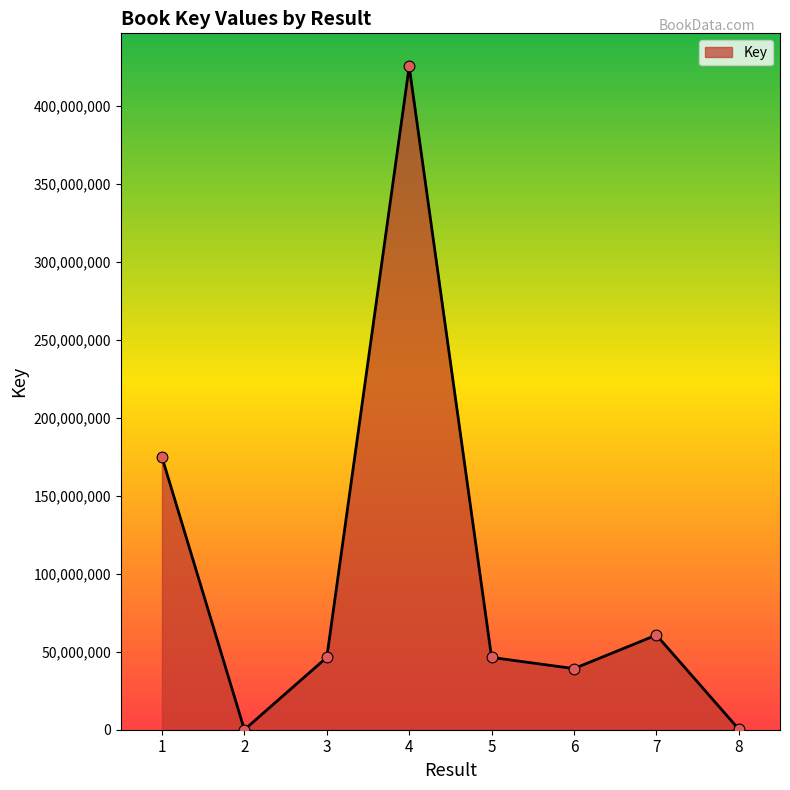

What is the change in value from 2 to 8?

+319878